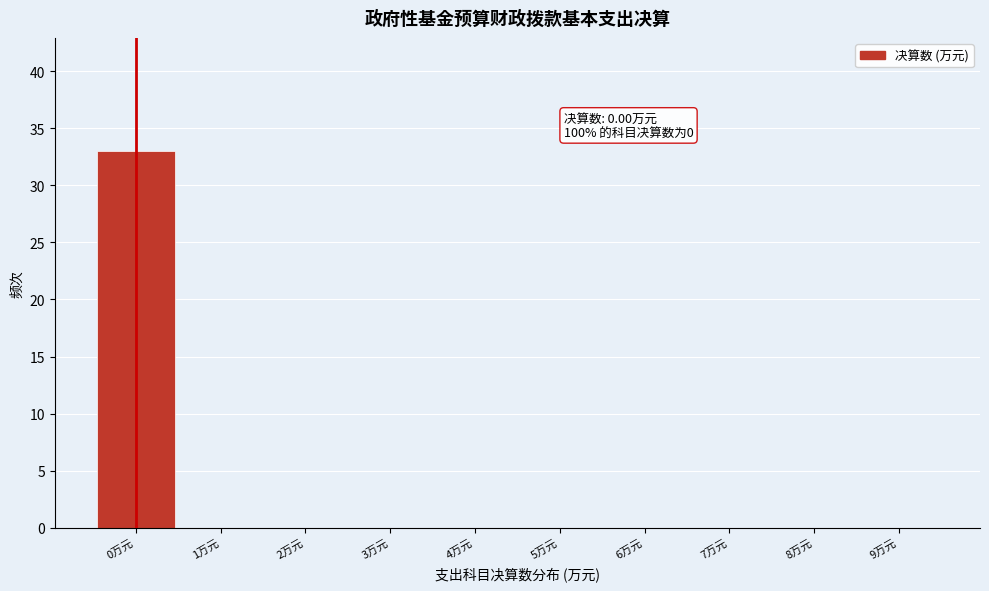

Which range on the x-axis has the tallest bar?

-0.5 to 0.5